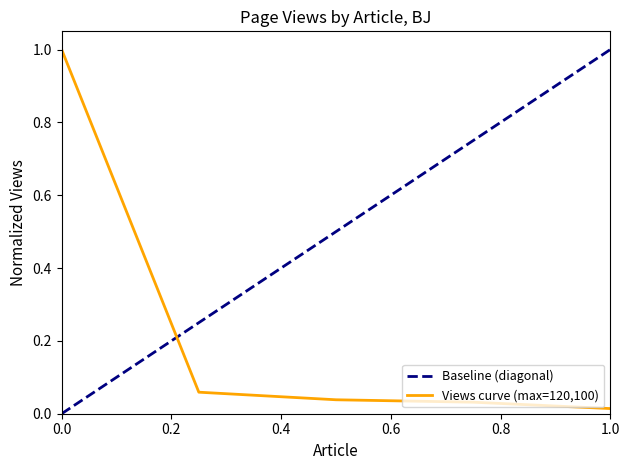

True or false: Views curve (max=120,100) has a value of 1.7 at 0.0.

False